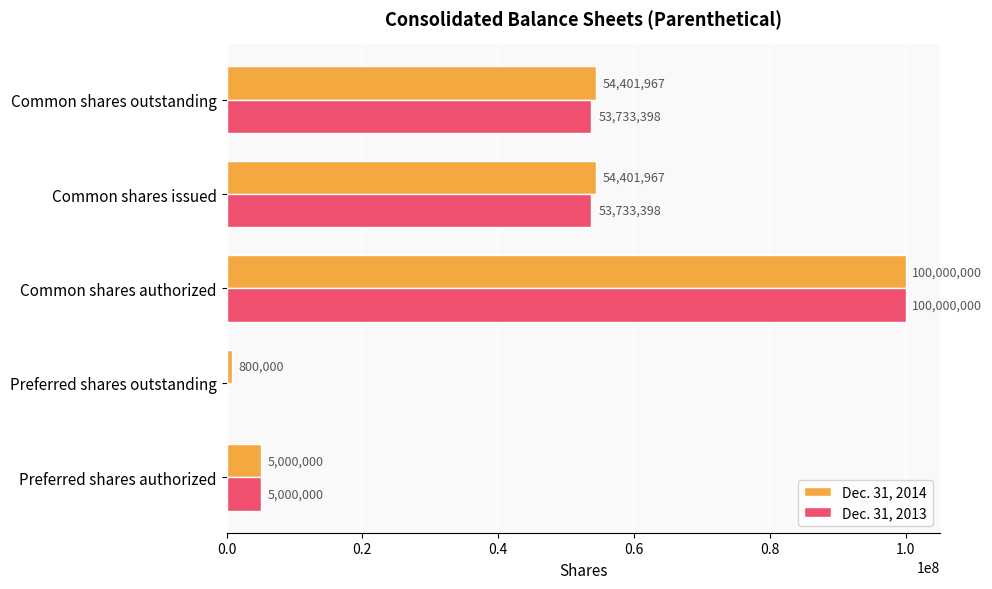

What is the sum of all Dec. 31, 2013 values?

212466796